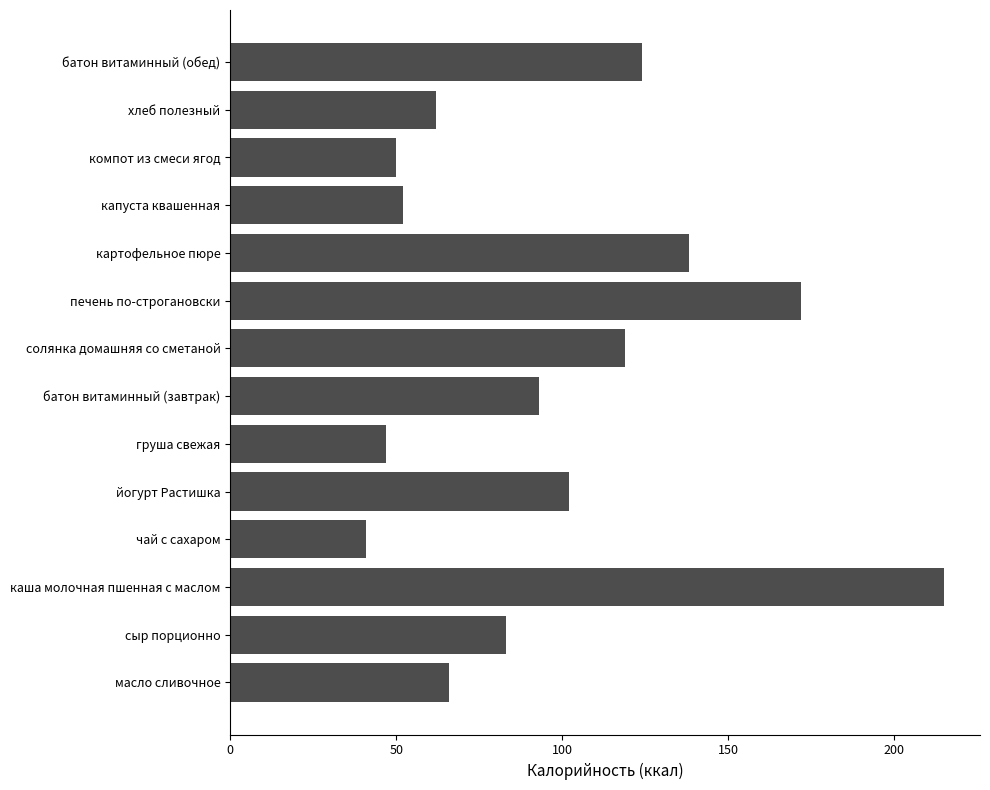

What is the ratio of the value at каша молочная пшенная с маслом to the value at масло сливочное?

3.3